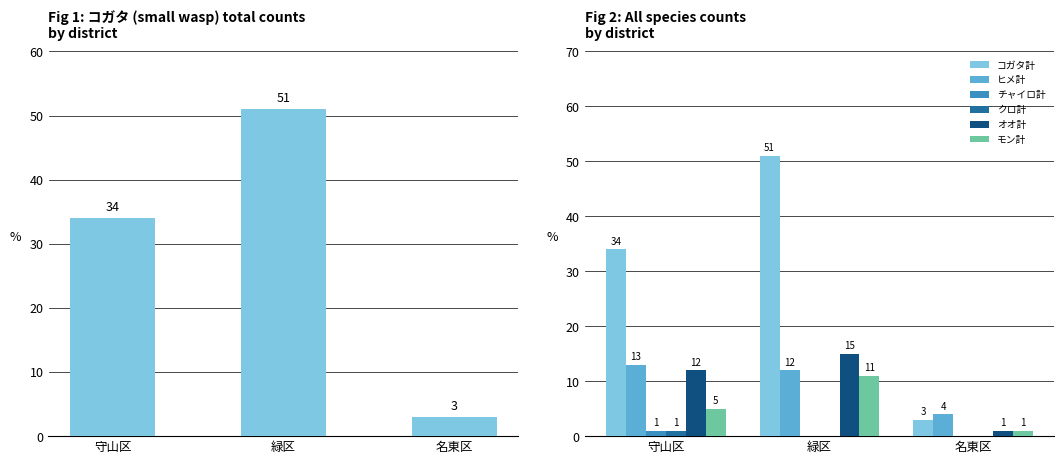

What is the difference between the maximum and minimum values in the クロ計 series?

1